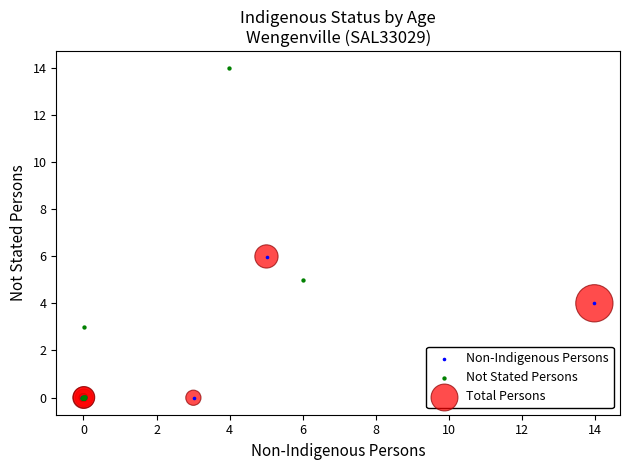

Which series contains the highest Y value?

Not Stated Persons